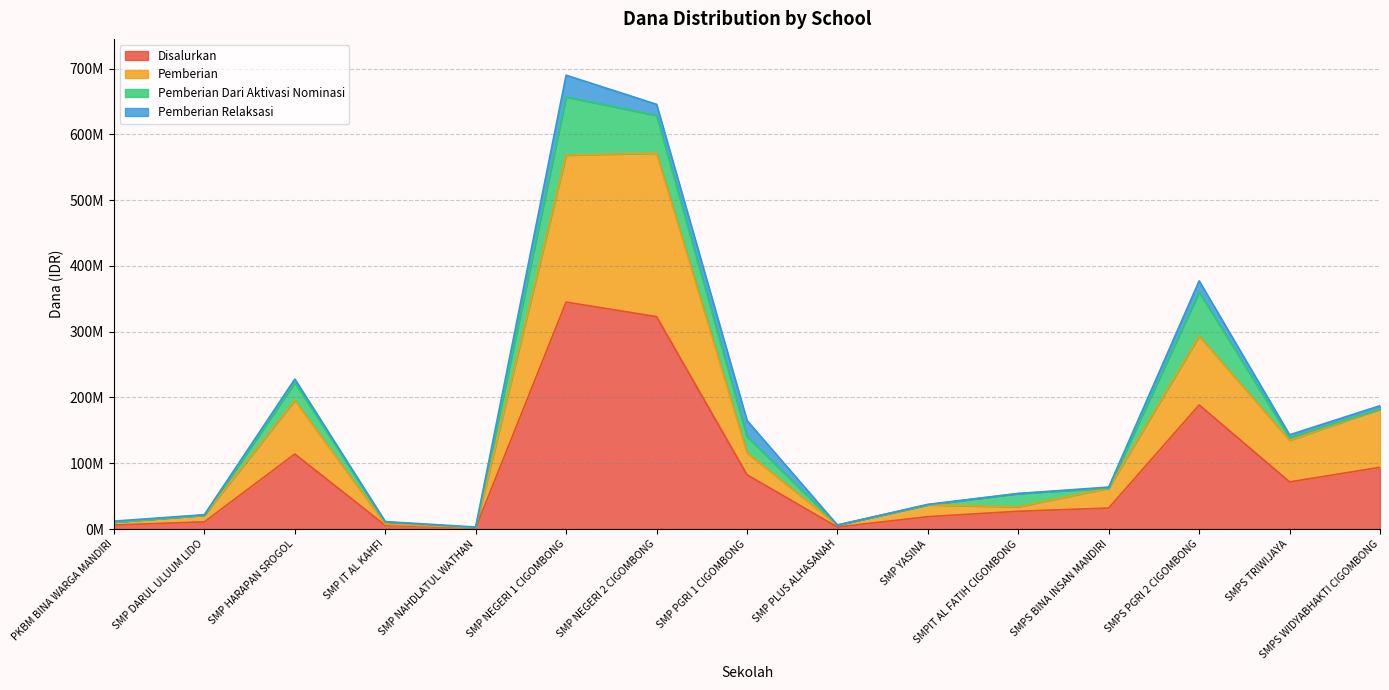

Rank the series at SMP PLUS ALHASANAH from highest to lowest value.

Pemberian, Disalurkan